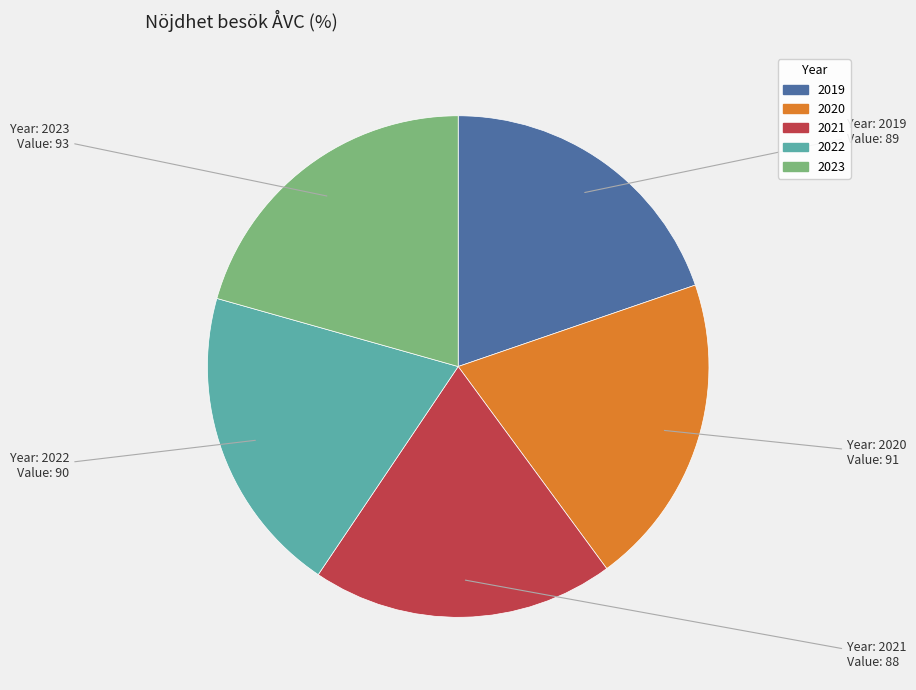

How many segments does this pie chart have?

5